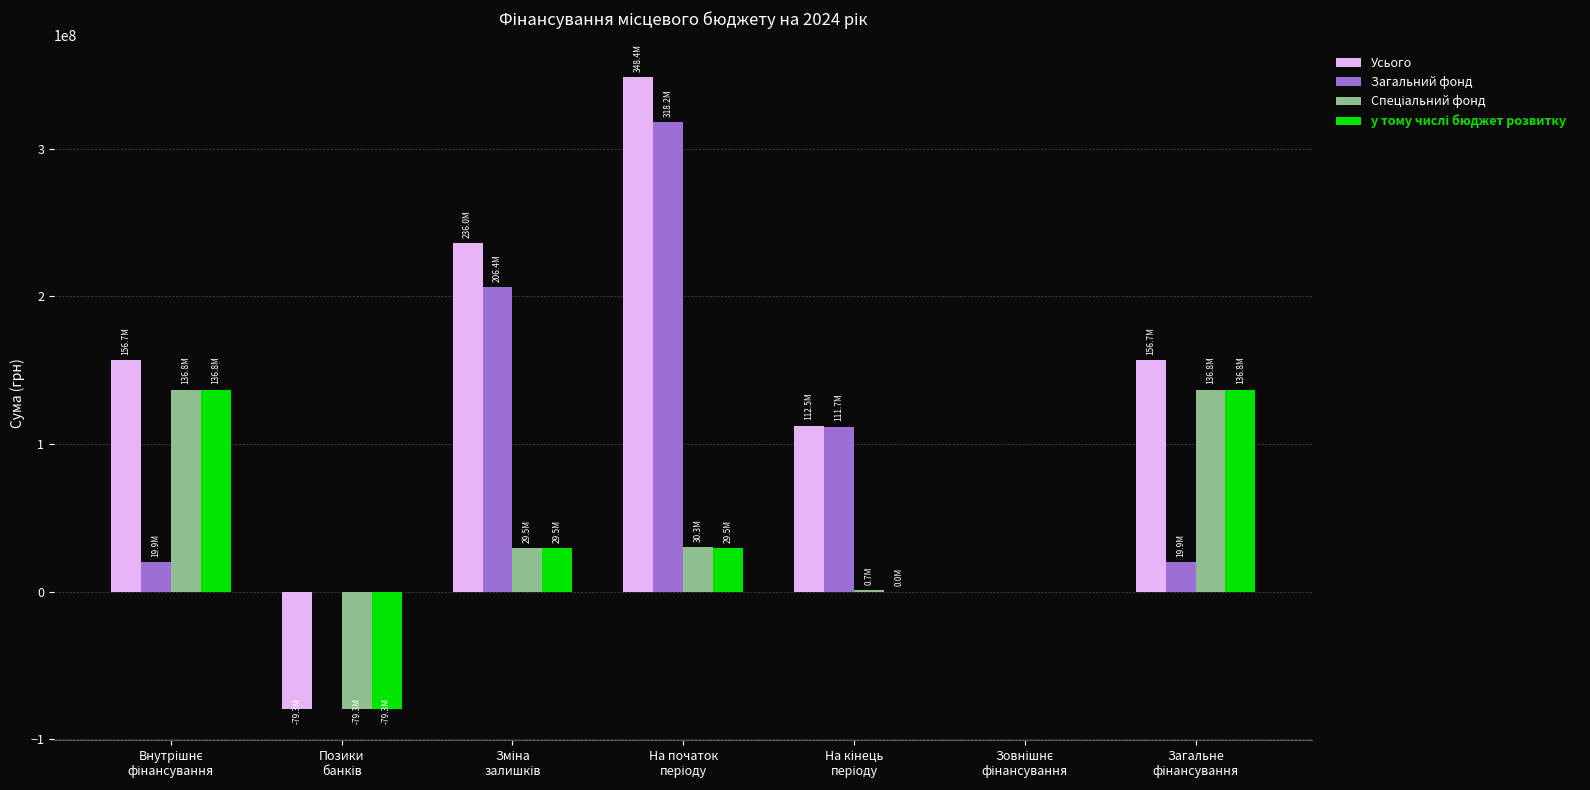

Does the chart contain stacked bars?

No